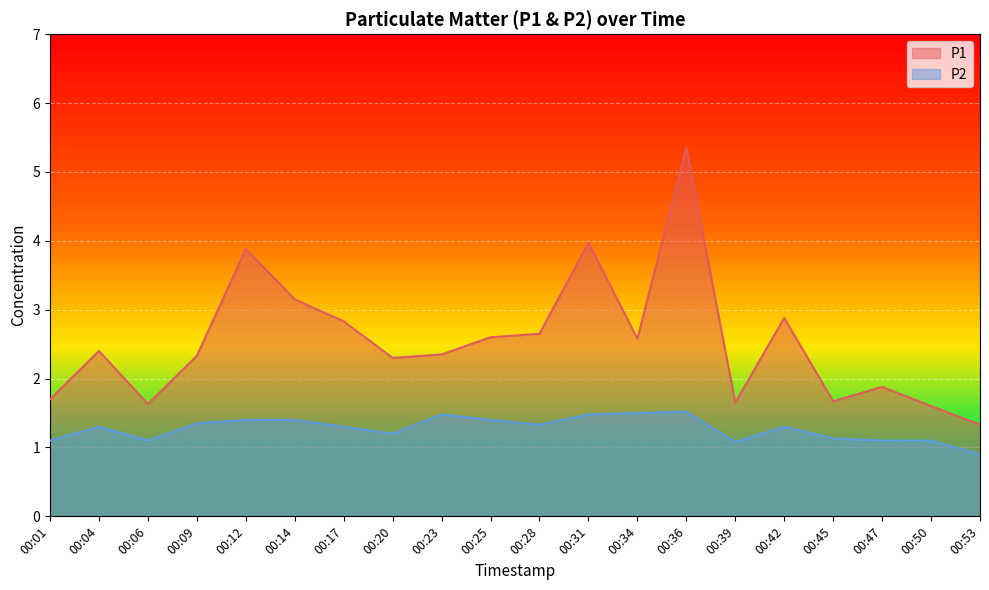

How many values in the P1 series exceed 2?

13